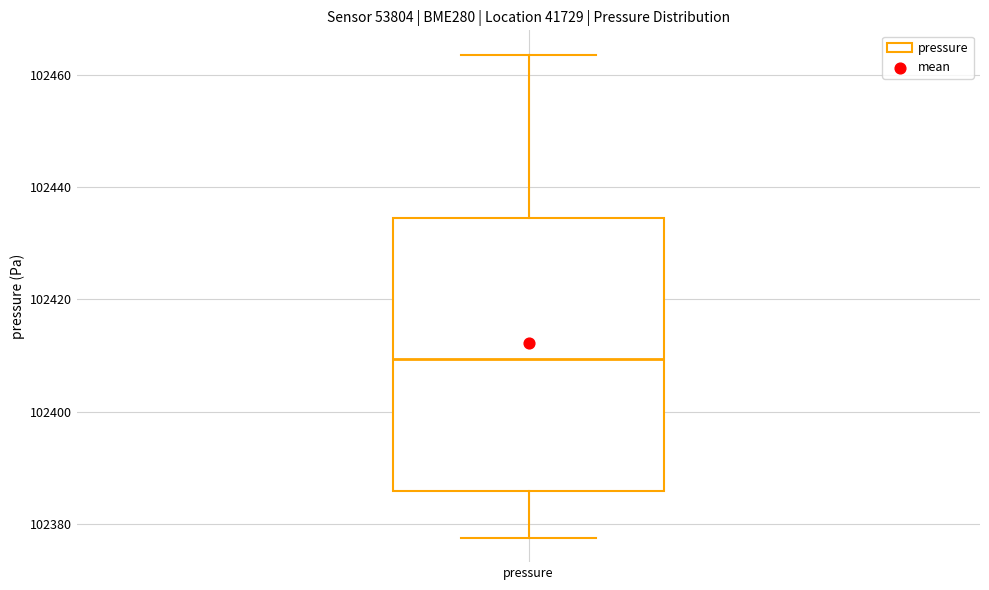

Transcribe this box plot: give where the median line is, the range the box spans, and where the two whiskers end, as read against the y-axis. The values are not printed on the chart, so give them approximately, as read against the axis.

median 102410, box 102386 to 102434, whiskers 102378 to 102464